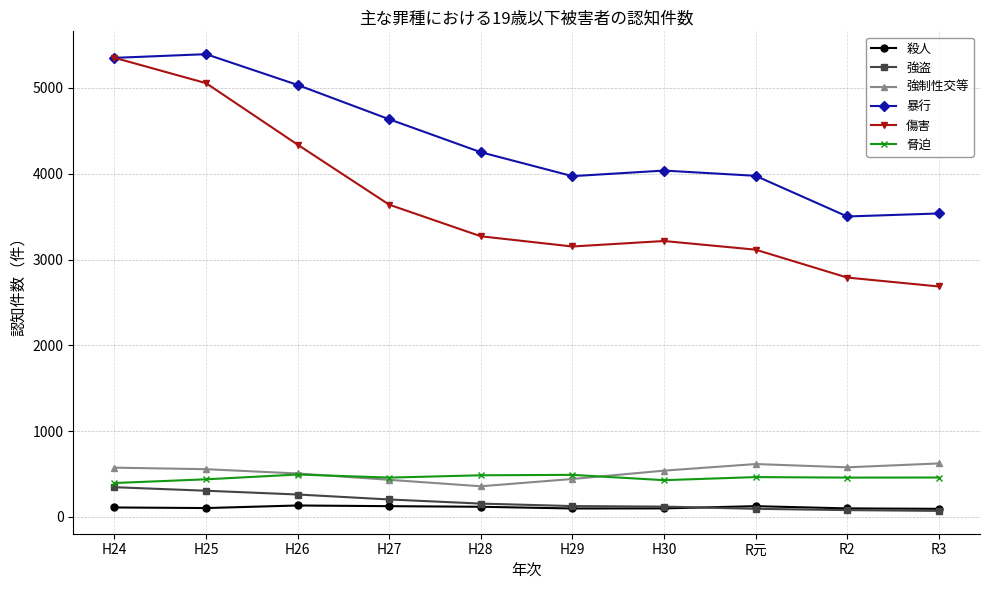

How many values in the 殺人 series are below 110?

5